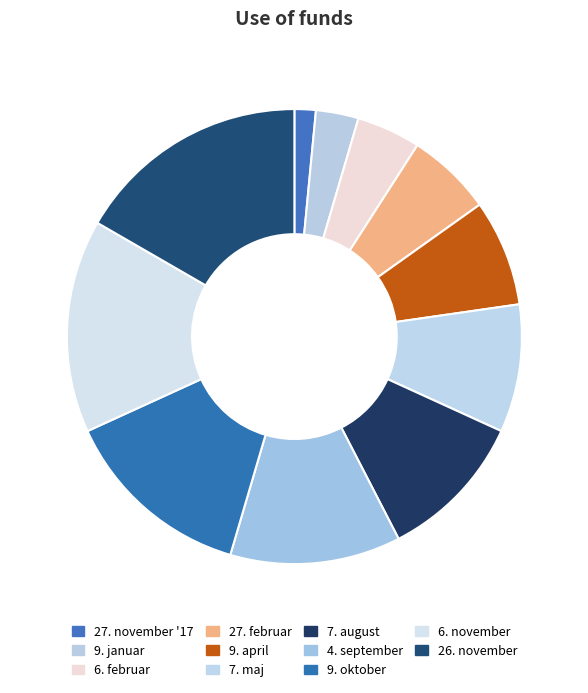

True or false: 4. september accounts for 12% of the total.

True